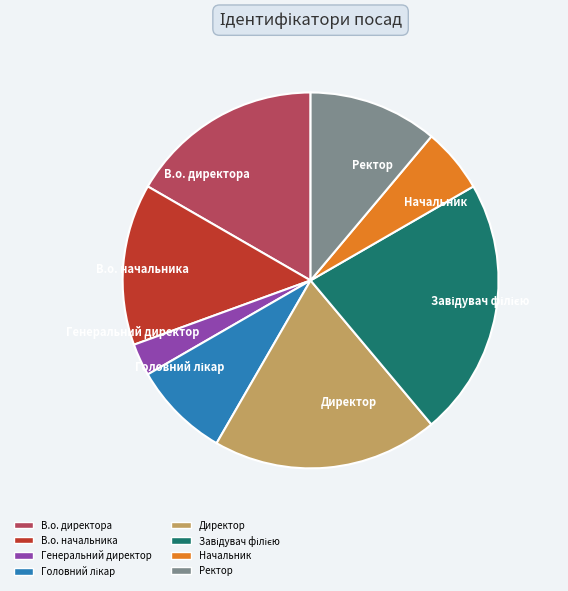

Which has a higher value, Директор or Ректор?

Директор